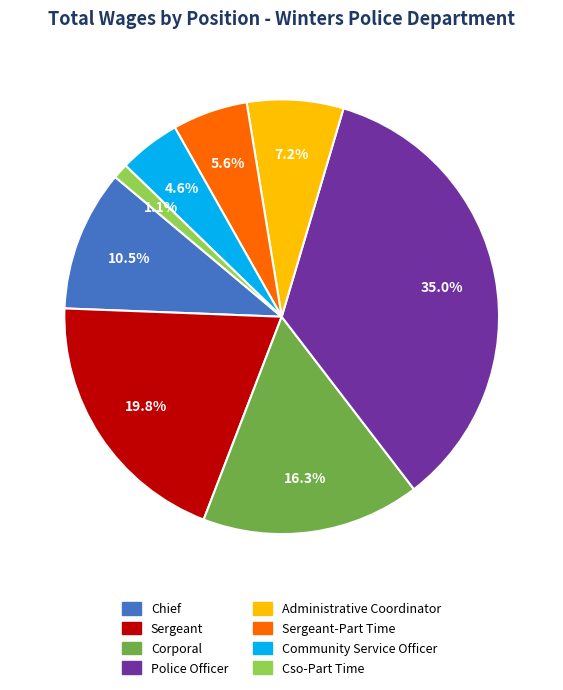

Is there any slice that represents more than half of the pie?

No